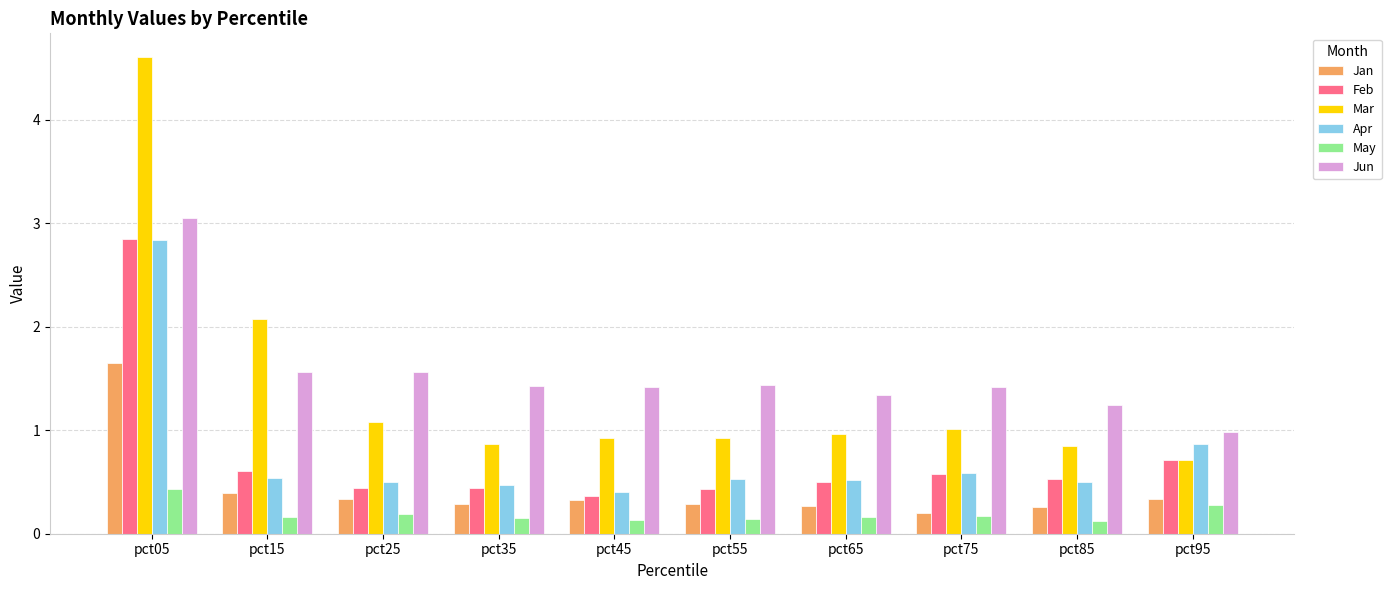

True or false: Mar has a value of 4.6 at pct05.

True